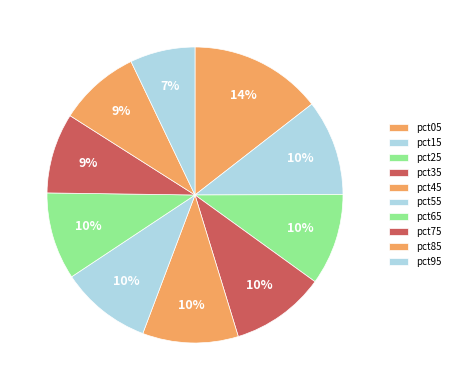

Is it true that pct35 is 10% of the pie?

True